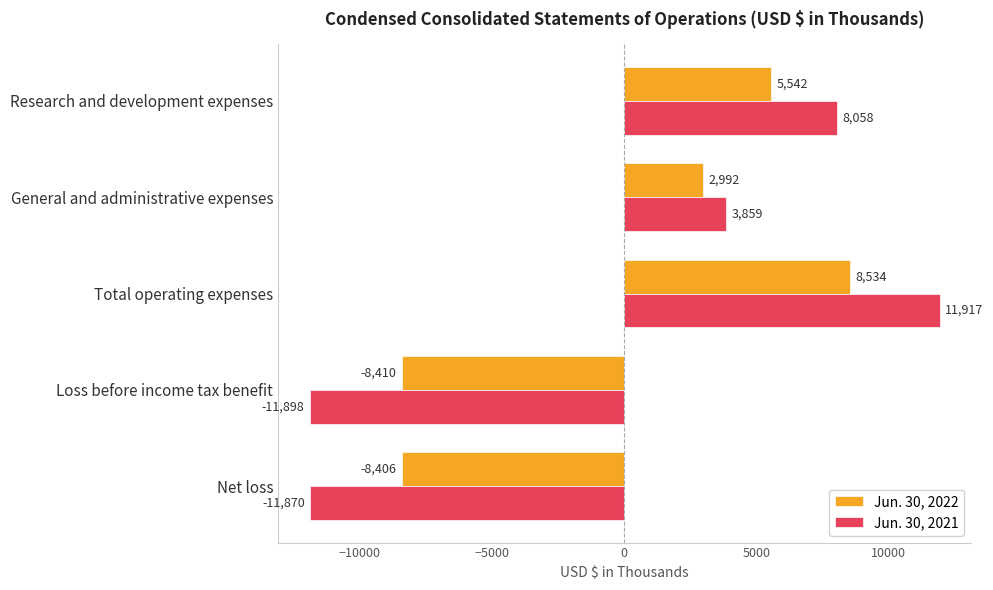

Is the value of Jun. 30, 2022 at Total operating expenses greater than the value of Jun. 30, 2021 at Research and development expenses?

Yes